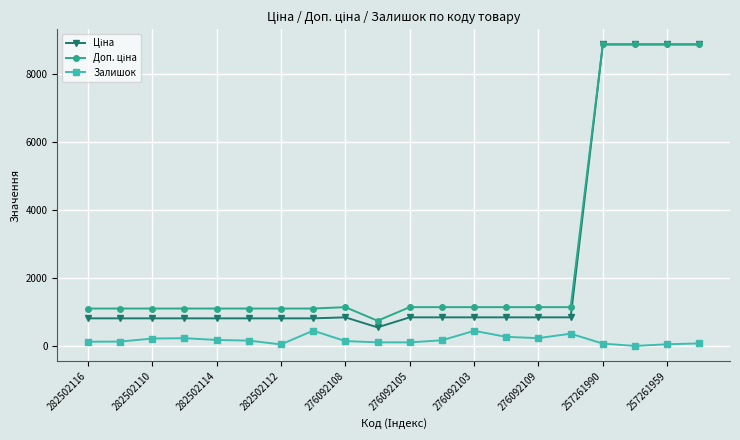

True or false: Залишок has more than 2 points higher than both neighbors.

True